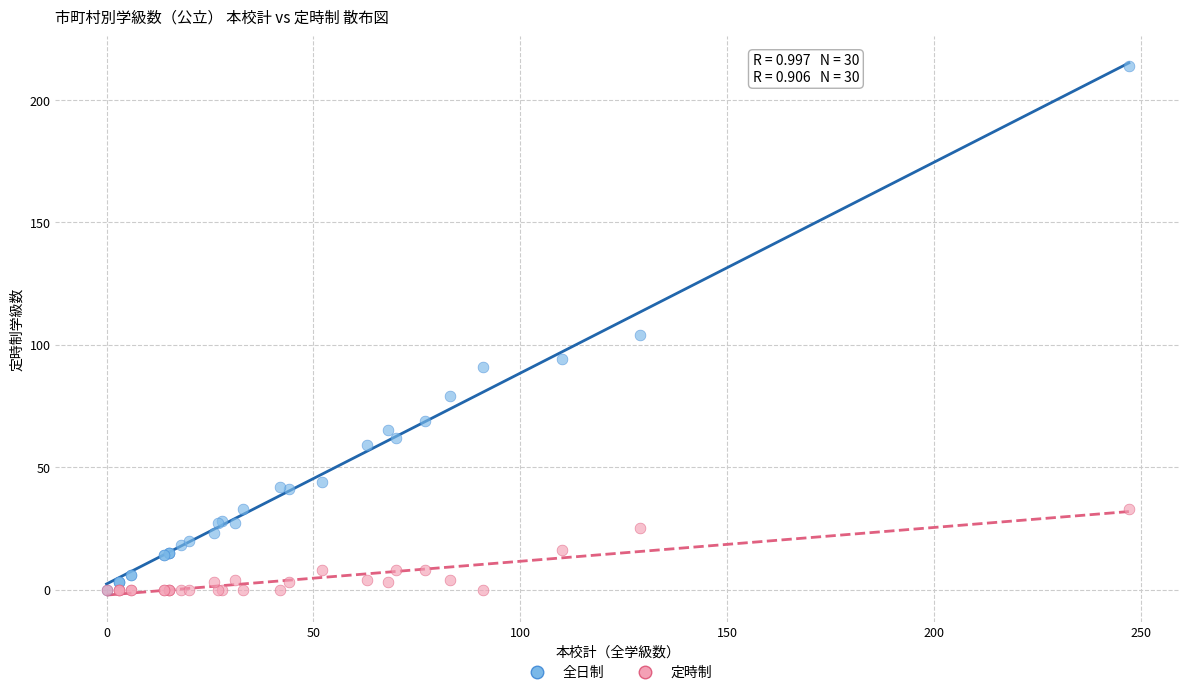

In the 全日制 series, what Y value is closest to 107?

104